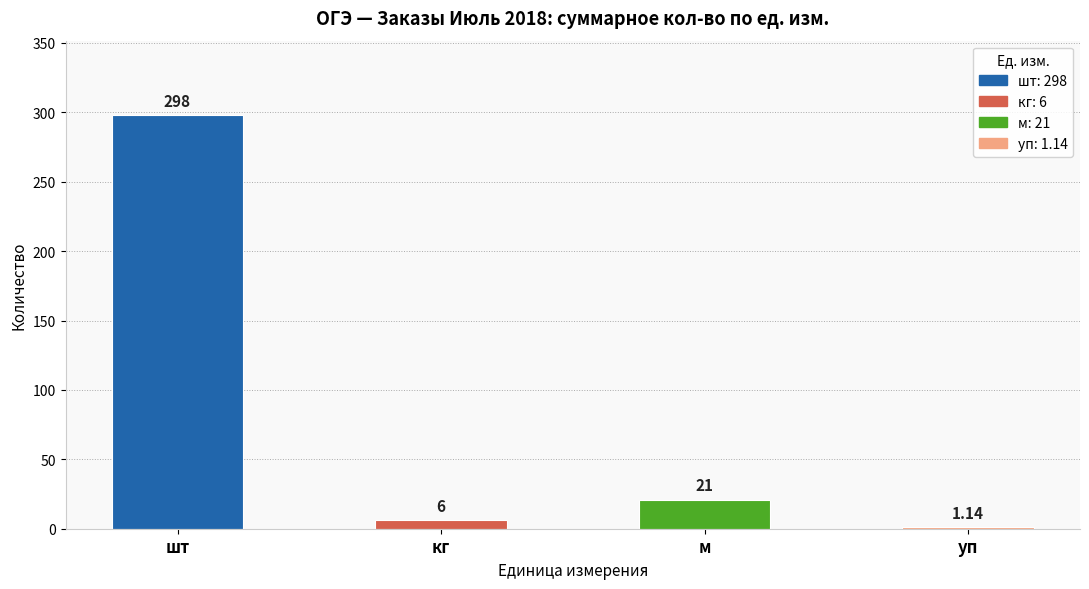

At which category does the chart reach its peak across all series?

шт